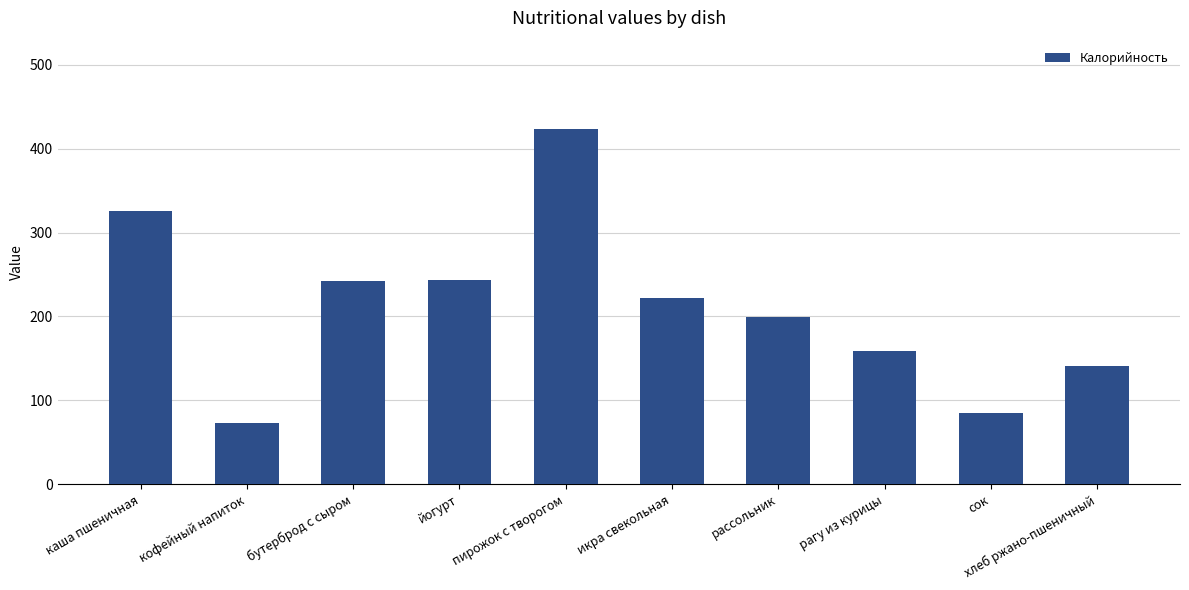

What position from the left is рагу из курицы?

8